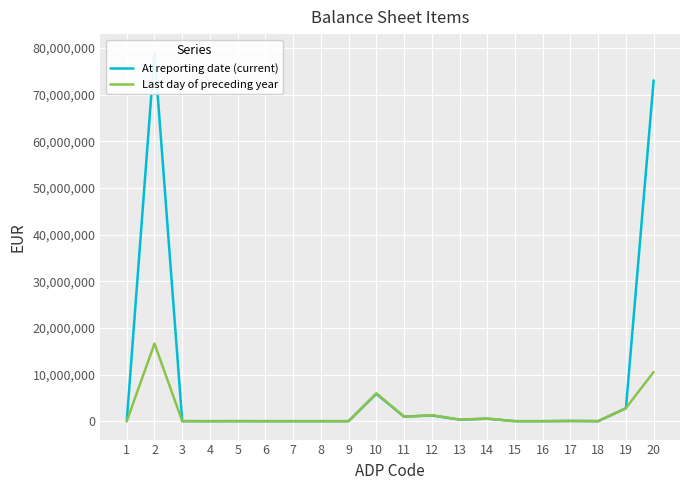

Rank the series by their average value, from highest to lowest.

At reporting date (current), Last day of preceding year